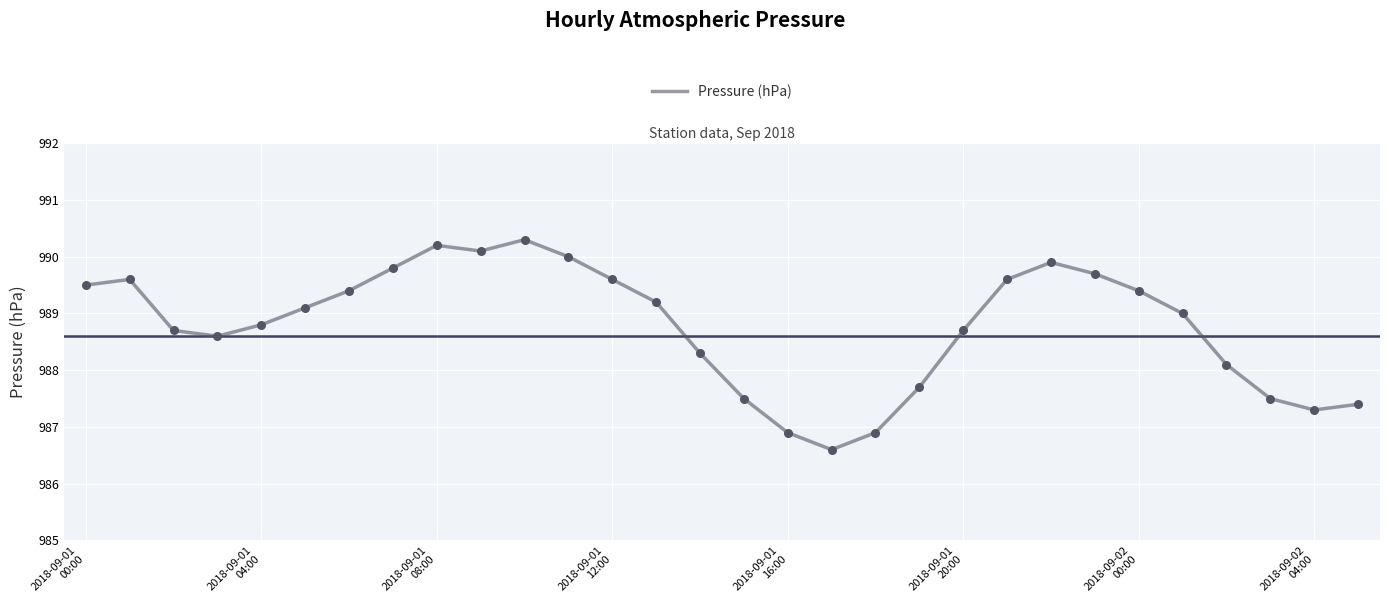

What is the greatest value displayed?

990.3